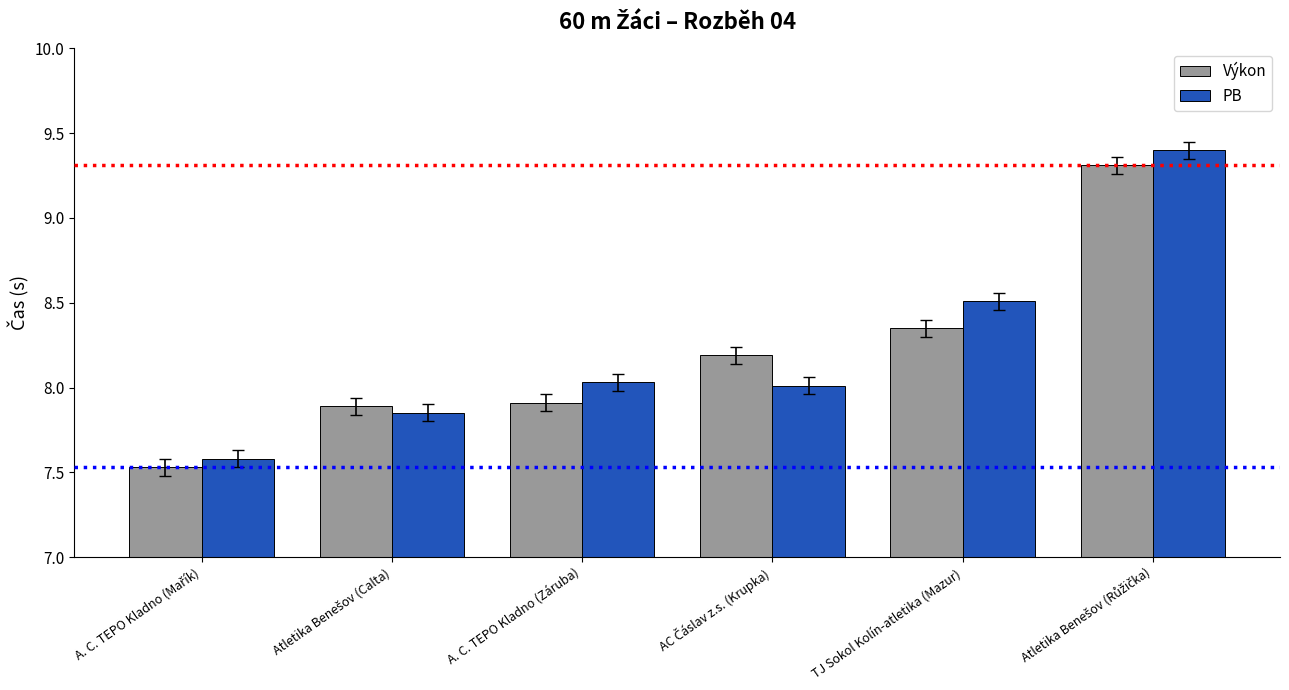

What is the label of the 3rd bar from the left?

A. C. TEPO Kladno (Záruba)